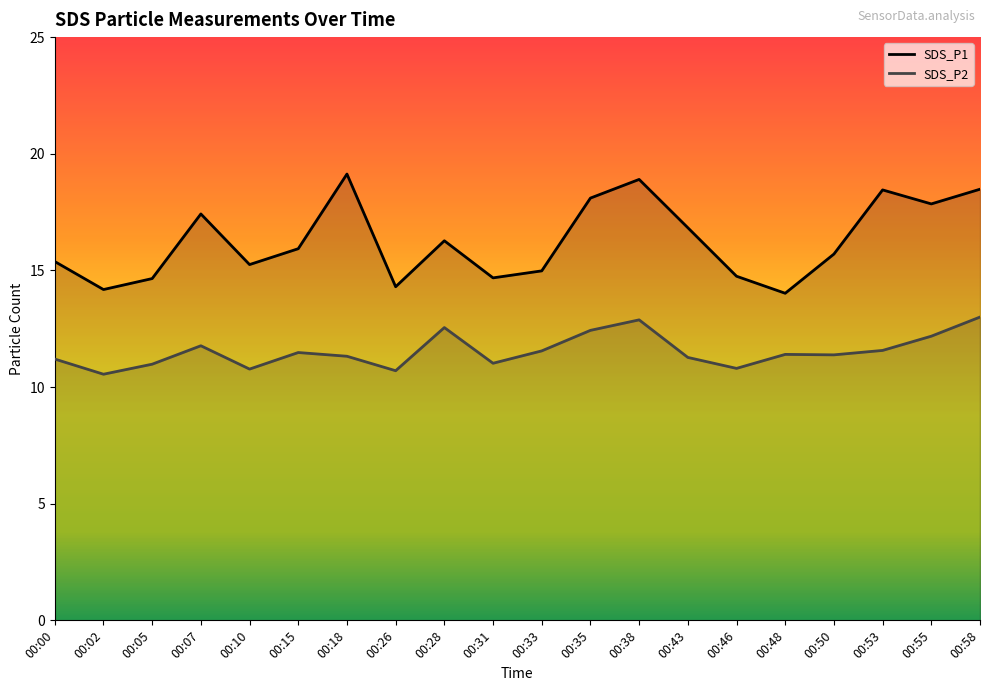

Between 00:18 and 00:53, which series saw the biggest shift?

SDS_P1